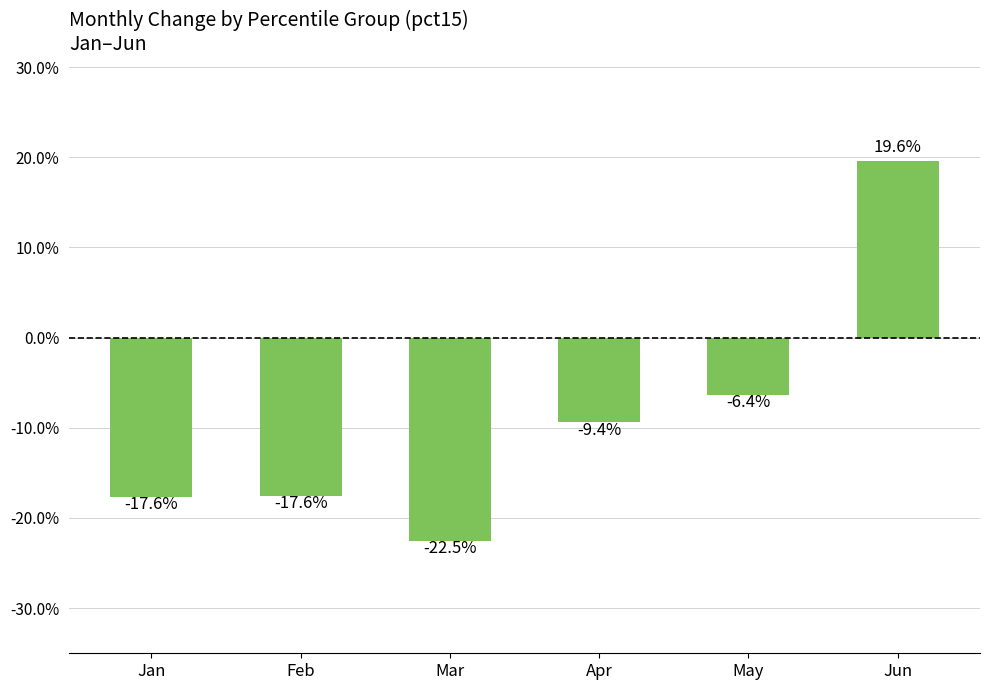

Reading left to right, list all the values displayed in this chart.

Jan=-0.2	Feb=-0.2	Mar=-0.2	Apr=-0.1	May=-0.1	Jun=0.2